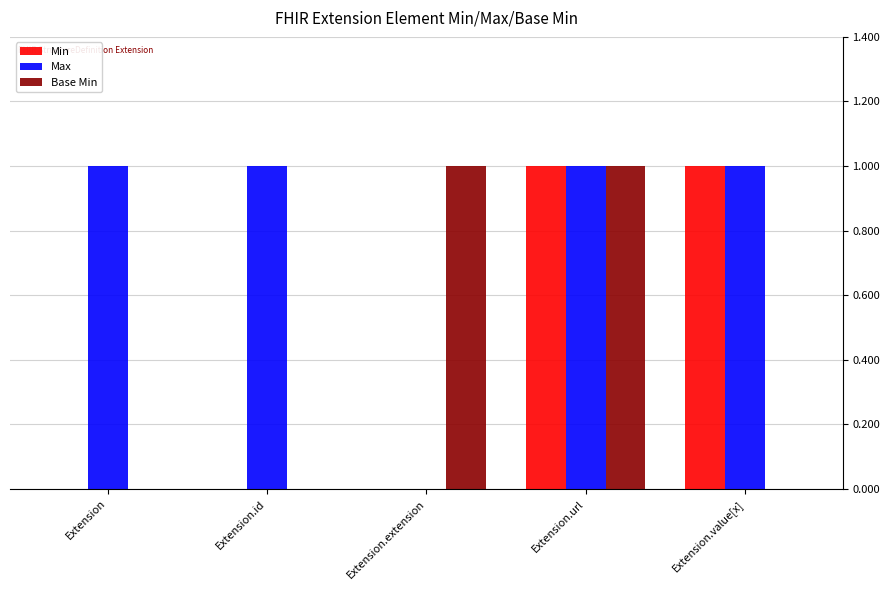

Which series changed the most between Extension and Extension.value[x]?

Min